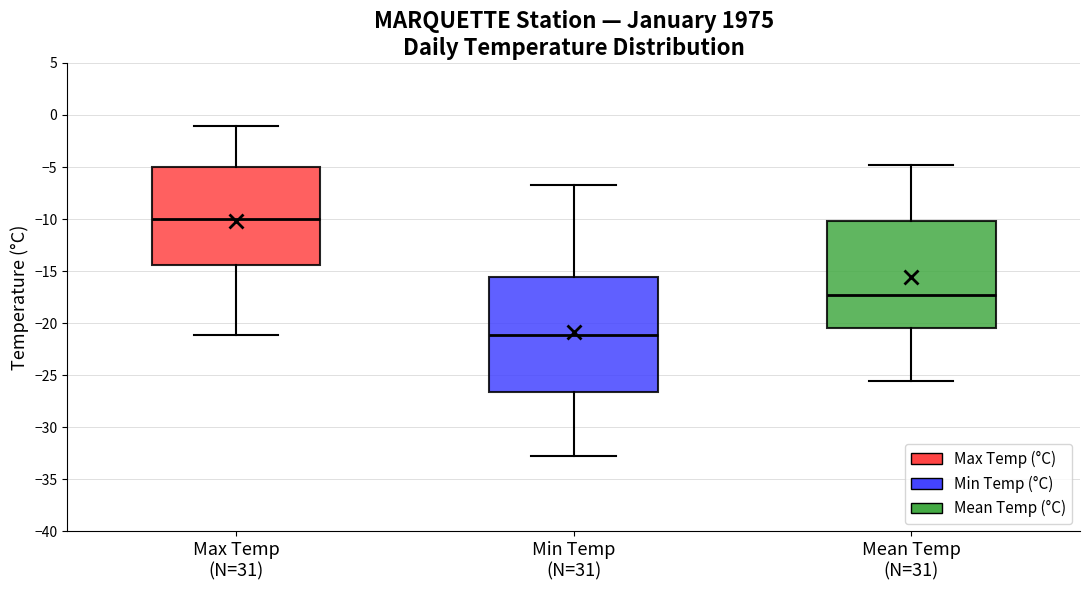

Where is the lower edge of the box for Min Temp (N=31) on the y-axis? The values are not printed on the chart, so give them approximately, as read against the axis.

-26.5